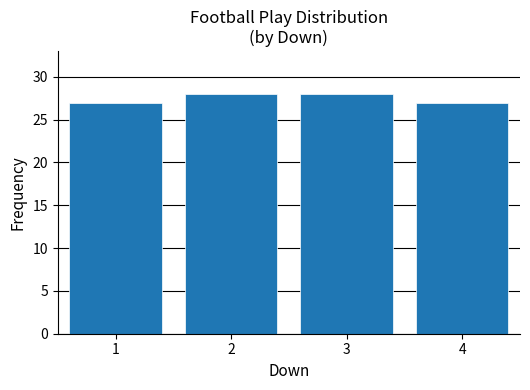

Reading left to right, what are all the values shown in this chart?

1=27	2=28	3=28	4=27